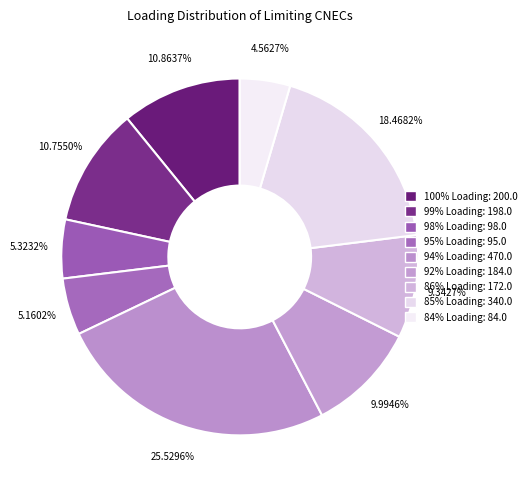

How many segments does this pie chart have?

9